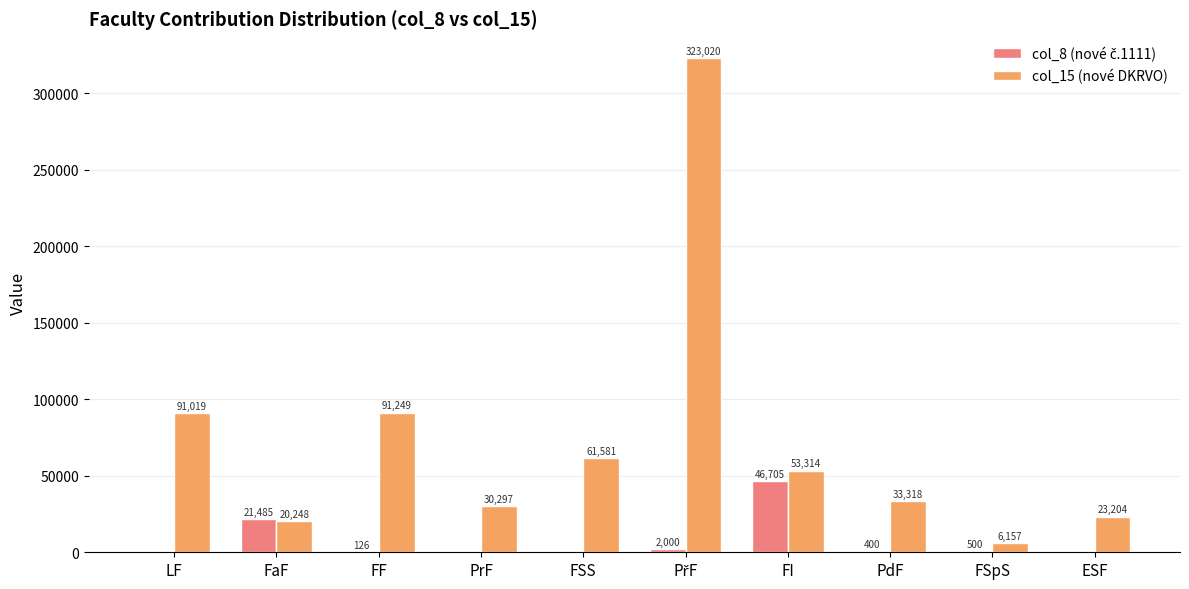

What is the maximum value for col_15 (nové DKRVO)?

323020